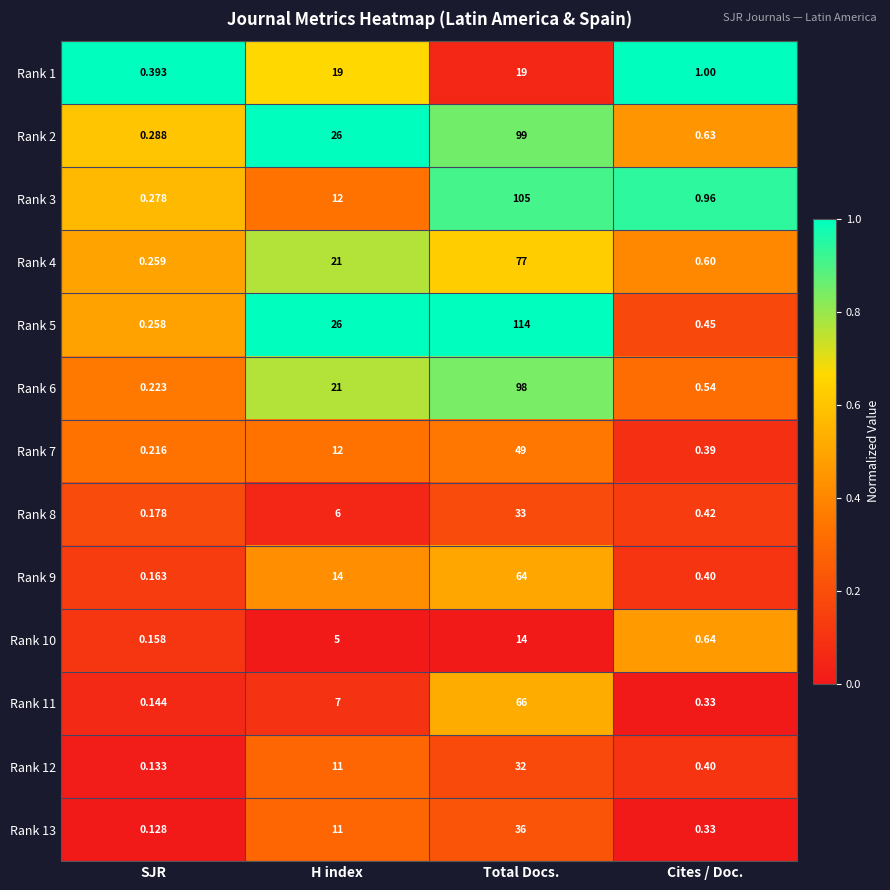

At which category is the sum across all series the highest?

Total Docs.